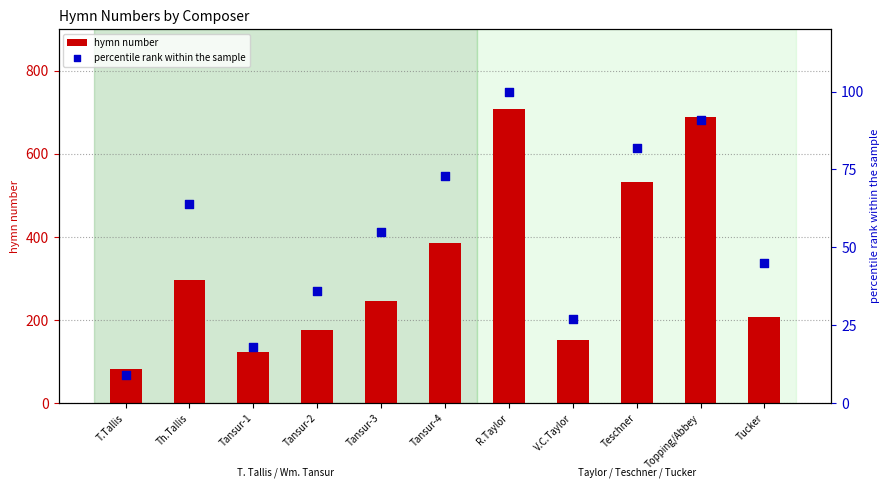

What is the total value across all series at R.Taylor?

807